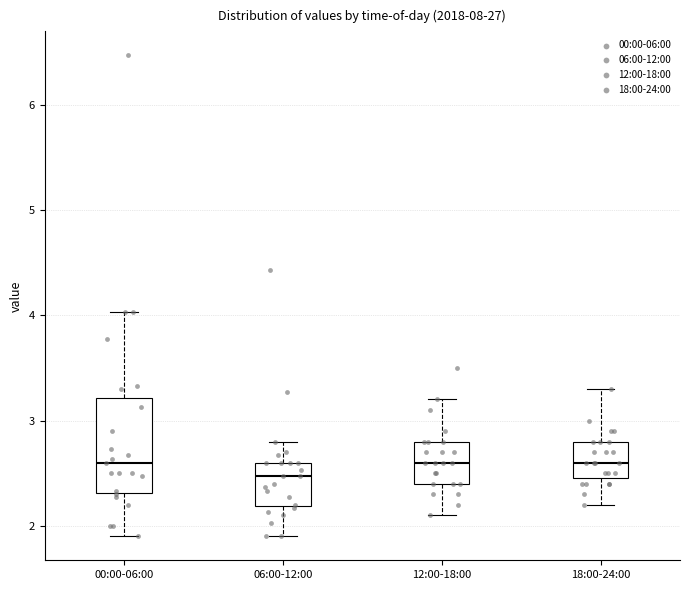

Which box is the tallest, from its lower edge to its upper edge?

00:00-06:00